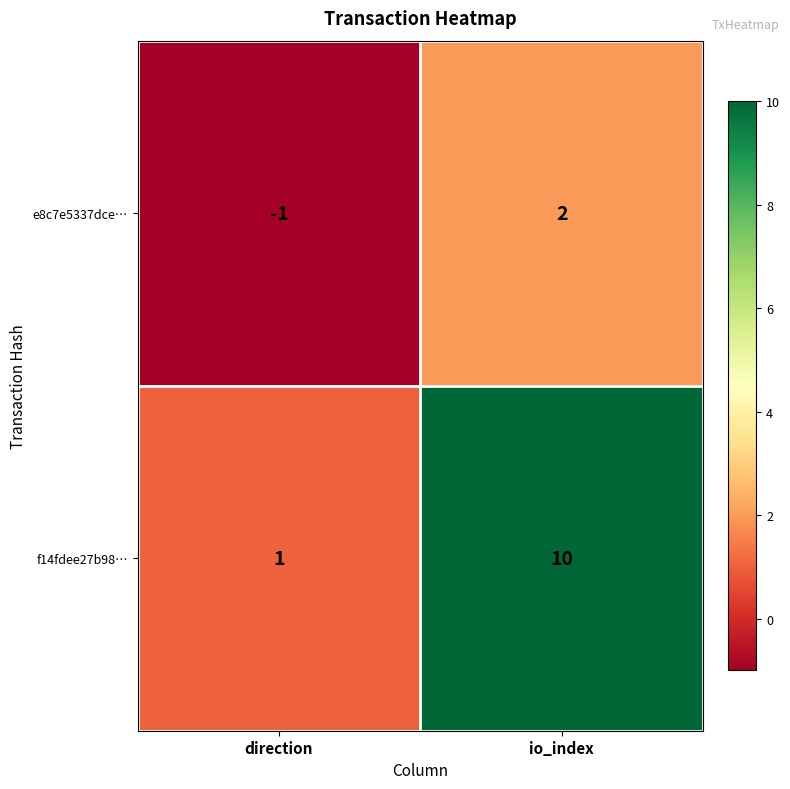

Which label corresponds to the largest value in the chart?

io_index